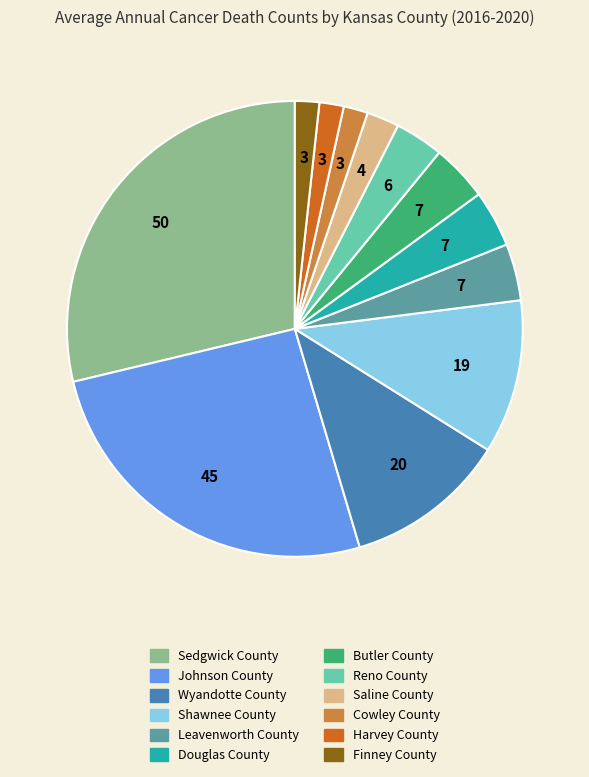

Do Wyandotte County and Saline County together represent more than half of the pie?

No